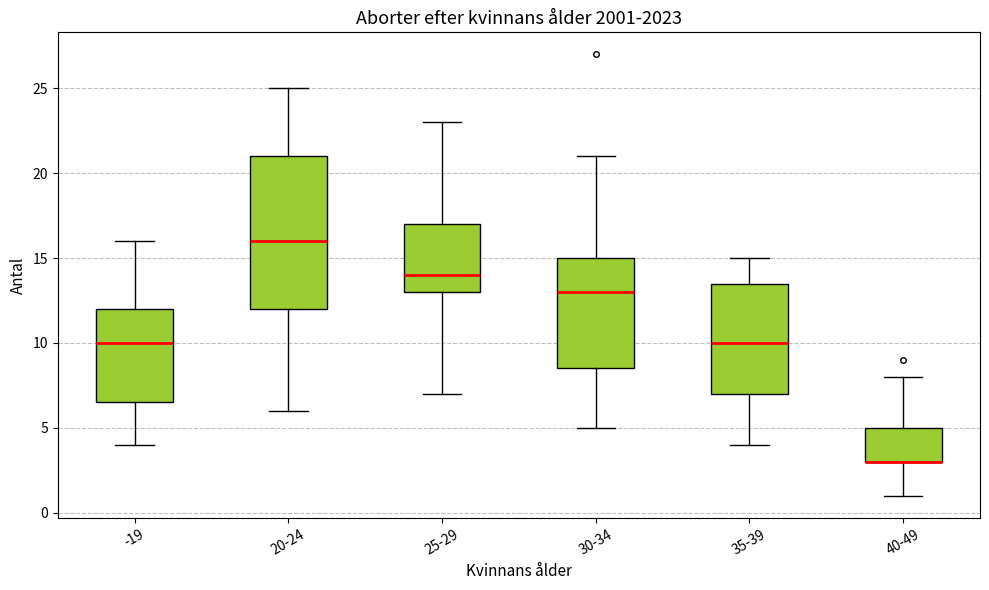

Reading left to right, transcribe this box plot: for each box, give where its median line is, the range the box spans, and where its two whiskers end, as read against the y-axis. The values are not printed on the chart, so give them approximately, as read against the axis.

-19: median 10.0, box 6.5 to 12.0, whiskers 4.0 to 16.0
20-24: median 16.0, box 12.0 to 21.0, whiskers 6.0 to 25.0
25-29: median 14.0, box 13.0 to 17.0, whiskers 7.0 to 23.0
30-34: median 13.0, box 8.5 to 15.0, whiskers 5.0 to 21.0
35-39: median 10.0, box 7.0 to 13.5, whiskers 4.0 to 15.0
40-49: median 3.0 (drawn on the box's lower edge), box 3.0 to 5.0, whiskers 1.0 to 8.0